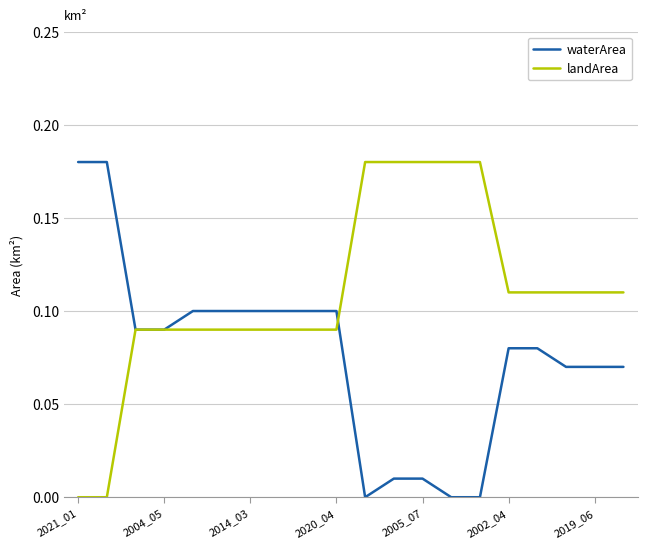

Rank the series by their average value, from lowest to highest.

waterArea, landArea